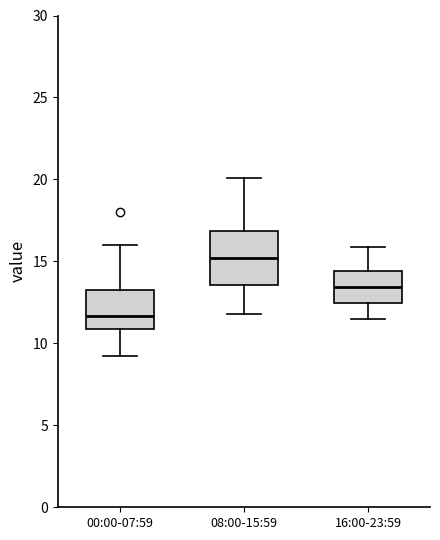

Reading left to right, read every box against the y-axis: the position of its median line, the range the box covers, and the ends of its whiskers. The values are not printed on the chart, so give them approximately, as read against the axis.

00:00-07:59: median 11.5, box 11.0 to 13.5, whiskers 9.0 to 16.0
08:00-15:59: median 15.0, box 13.5 to 17.0, whiskers 12.0 to 20.0
16:00-23:59: median 13.5, box 12.5 to 14.5, whiskers 11.5 to 16.0